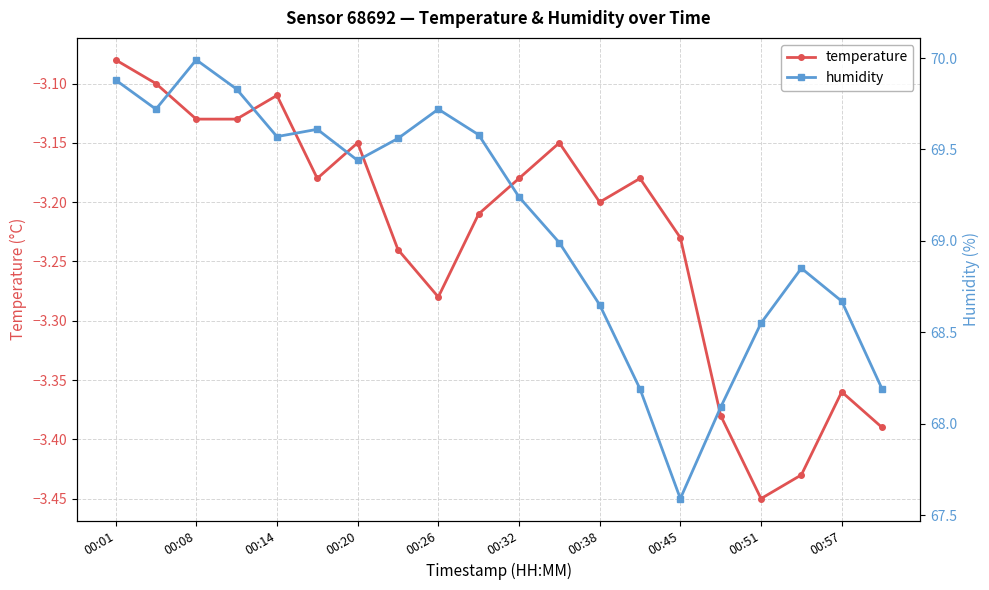

Reading right to left, extract all data points from this chart.

temperature: -3.4	-3.4	-3.4	-3.5	-3.4	-3.2	-3.2	-3.2	-3.1	-3.2	-3.2	-3.3	-3.2	-3.1	-3.2	-3.1	-3.1	-3.1	-3.1	-3.1
humidity: 68.2	68.7	68.8	68.5	68.1	67.6	68.2	68.7	69.0	69.2	69.6	69.7	69.6	69.4	69.6	69.6	69.8	70.0	69.7	69.9